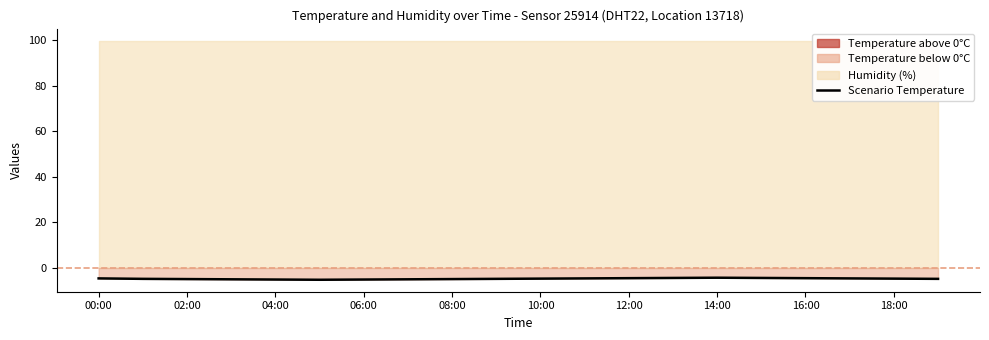

True or false: the data has more than 0 interior local peaks.

True